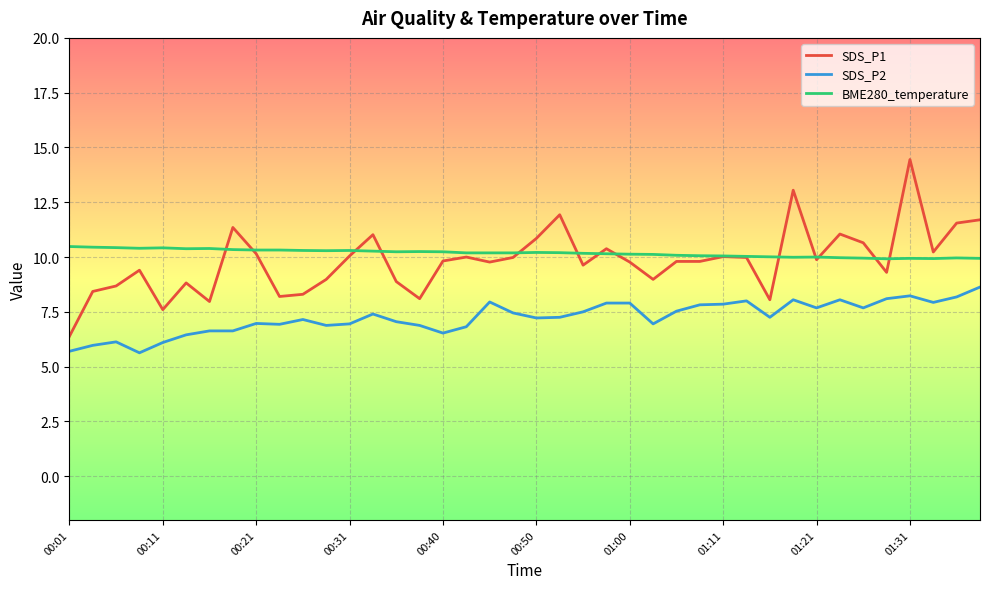

List the series in order of their peak value, highest first.

SDS_P1, BME280_temperature, SDS_P2